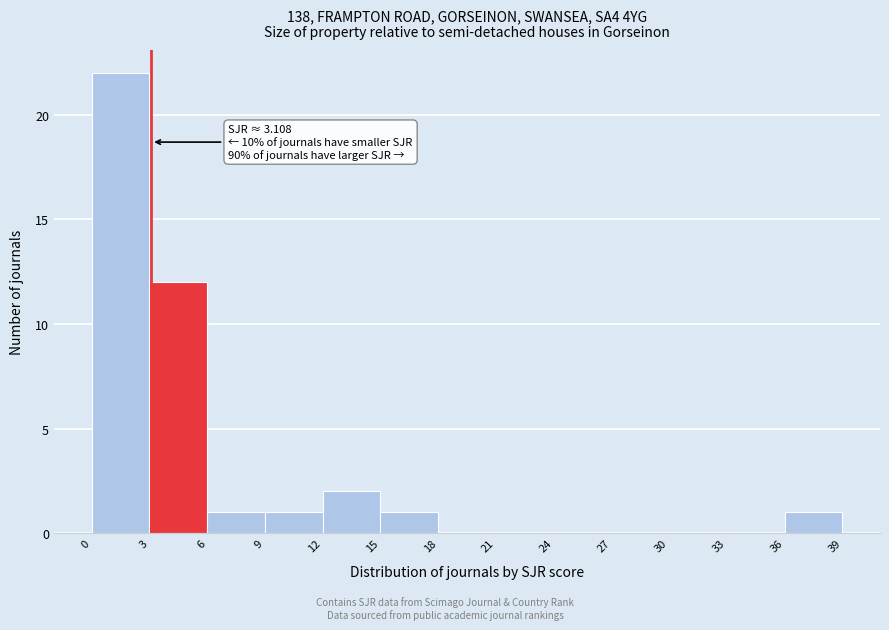

Which range on the x-axis has the tallest bar?

0 to 3